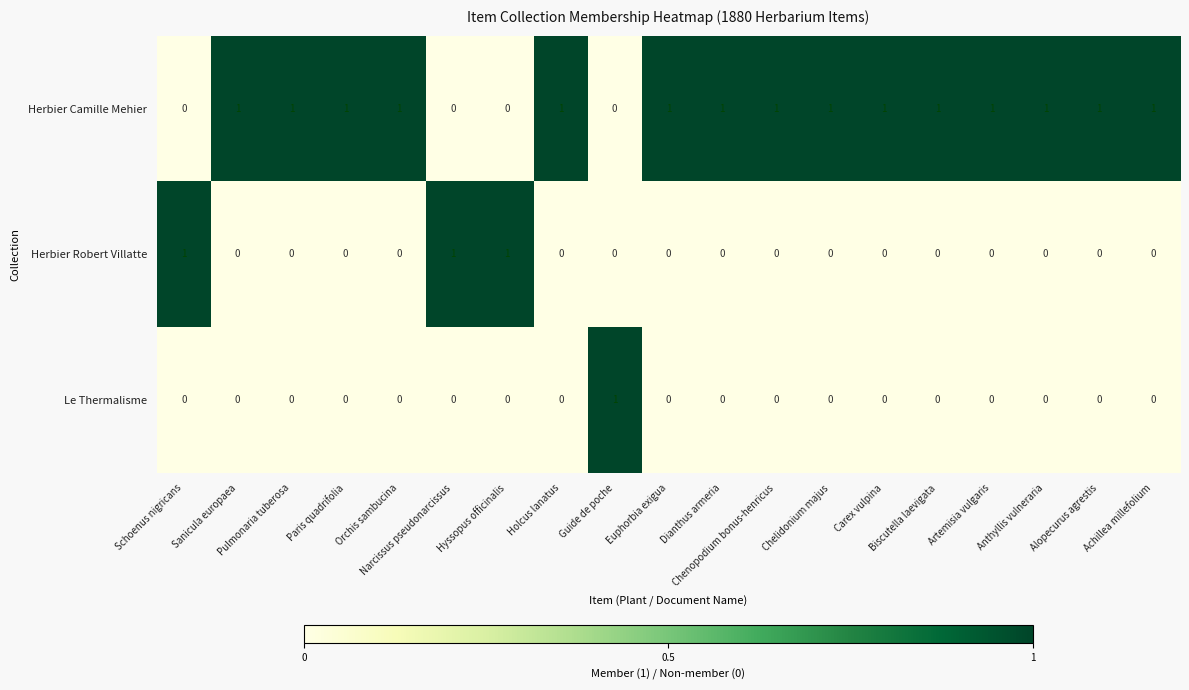

How many Le Thermalisme values are between 0 and 1?

19